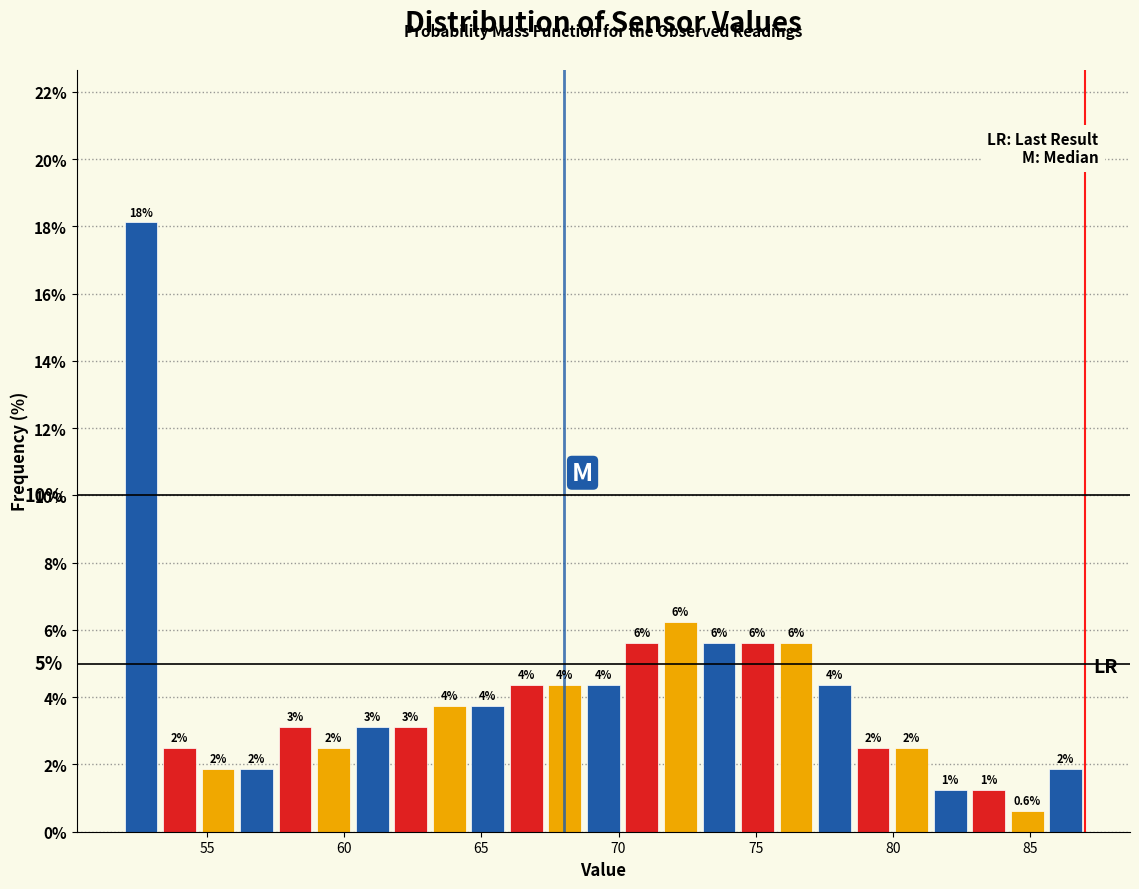

Read against the x-axis, roughly where is the centre of the tallest bar?

52.5